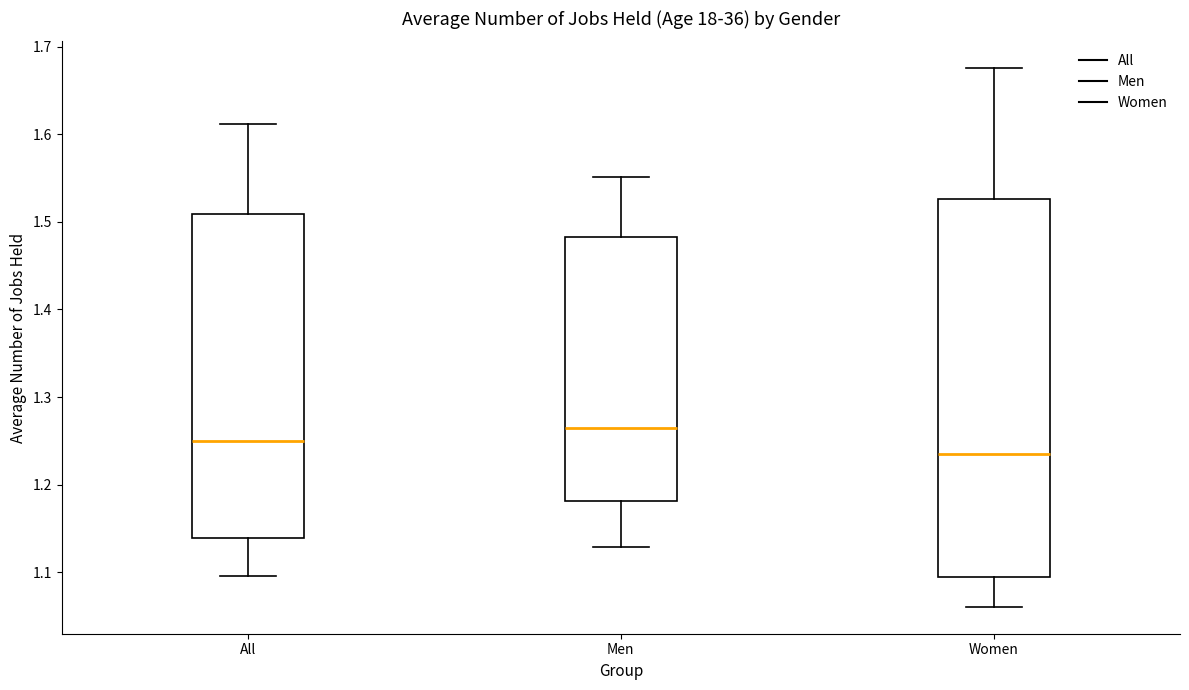

Where is the upper edge of the box for Men on the y-axis? The values are not printed on the chart, so give them approximately, as read against the axis.

1.48